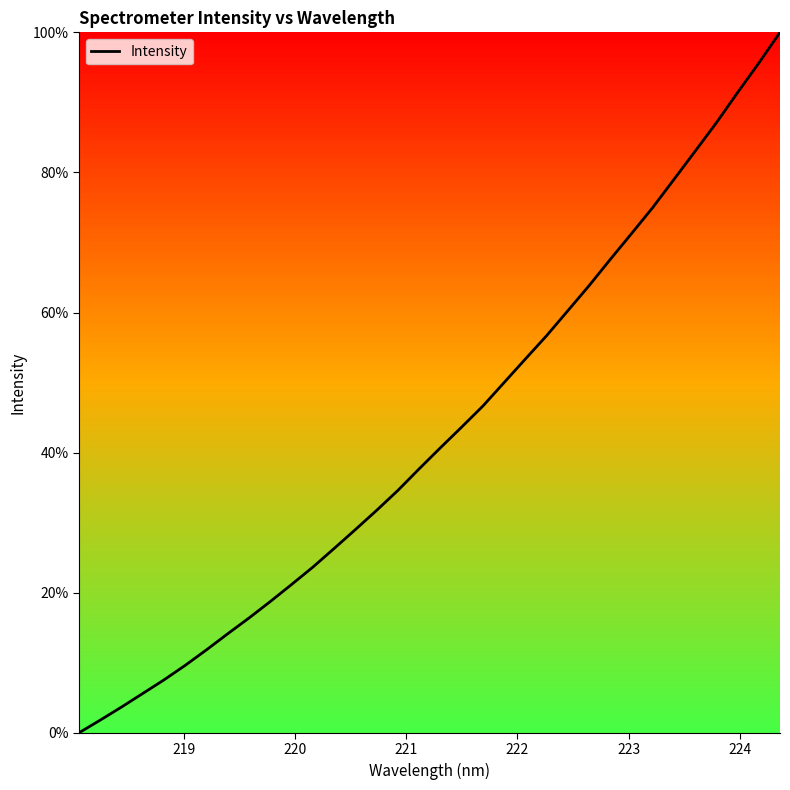

What is the greatest value displayed?

100.0